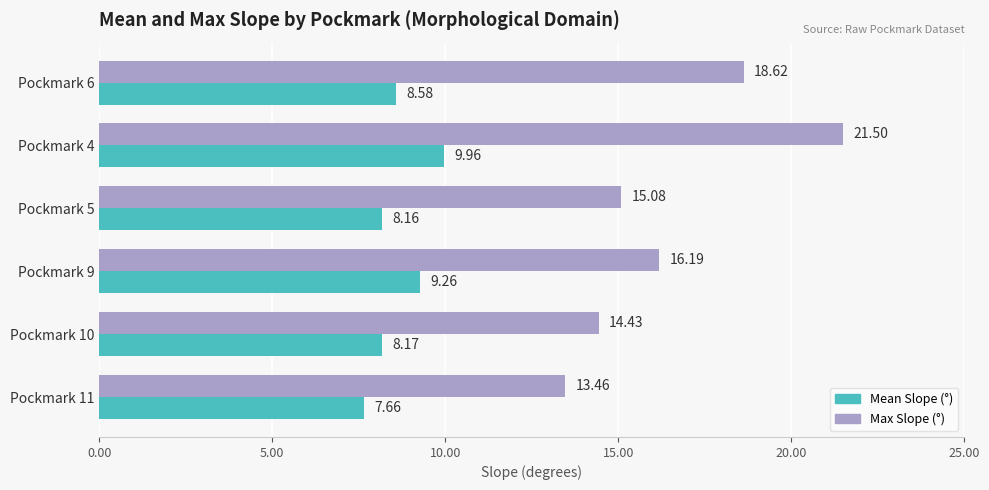

What is the difference between the highest and lowest values at Pockmark 5?

6.9